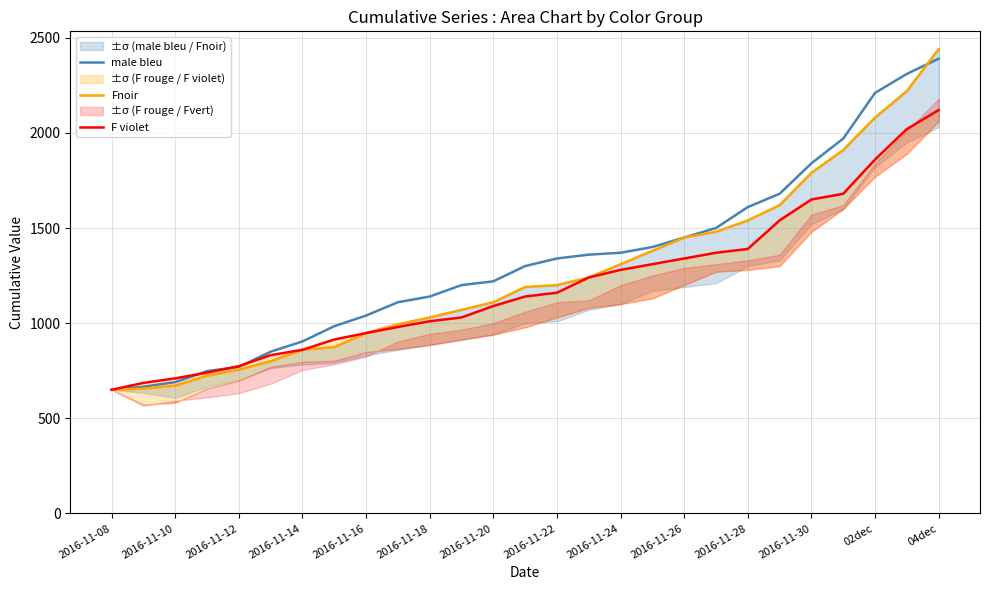

What is the lowest value of the male bleu series?

650